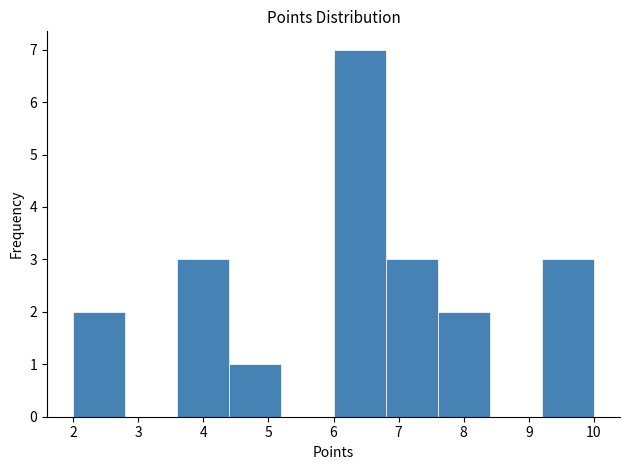

Reading left to right, transcribe this chart: for each bar, give the range it covers on the x-axis and its height. The values are not printed on the chart, so give them approximately, as read against the axis.

2.0 to 2.8: 2
2.8 to 3.6: 0
3.6 to 4.4: 3
4.4 to 5.2: 1
5.2 to 6.0: 0
6.0 to 6.8: 7
6.8 to 7.6: 3
7.6 to 8.4: 2
8.4 to 9.2: 0
9.2 to 10.0: 3